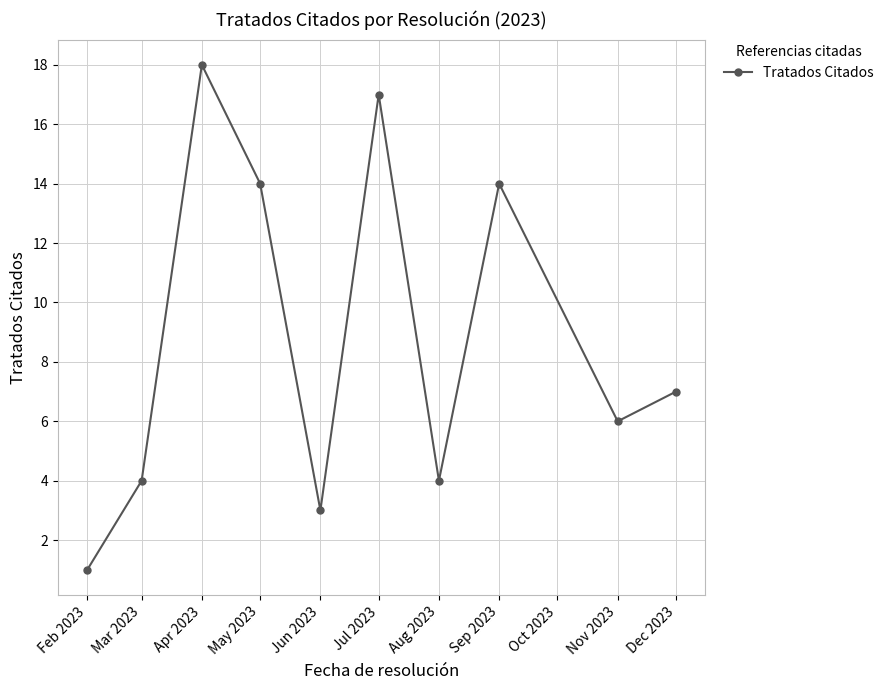

Where is the first local maximum?

Apr 2023